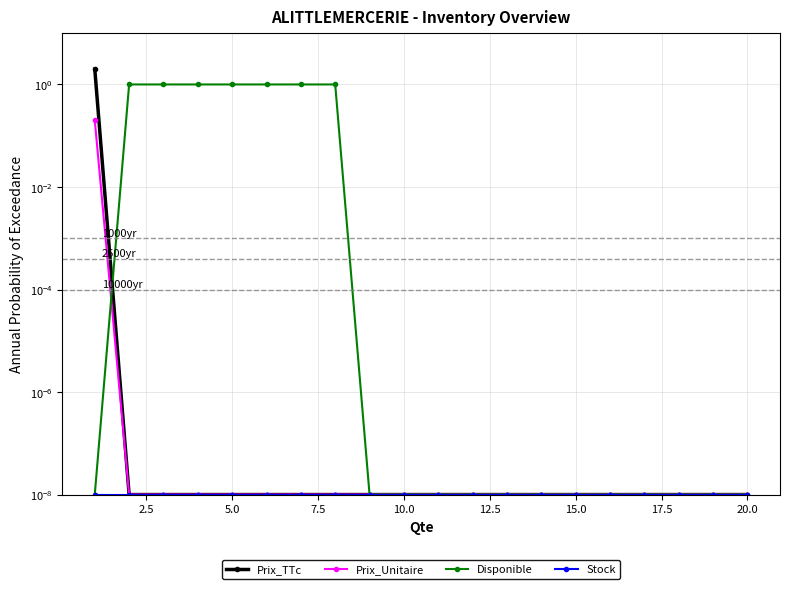

True or false: Prix_Unitaire and Stock intersect in this chart.

False